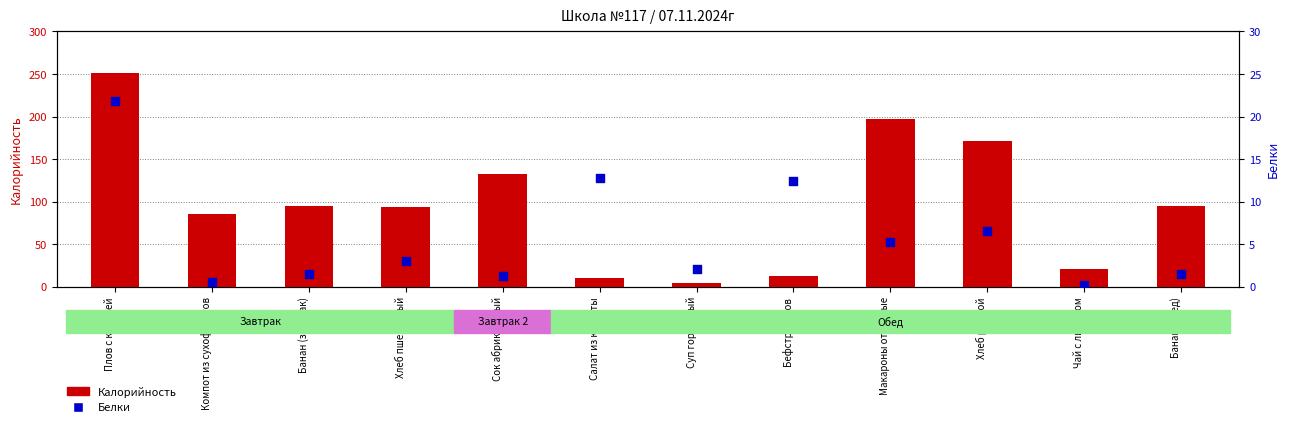

Which series reaches the minimum Y coordinate?

Белки